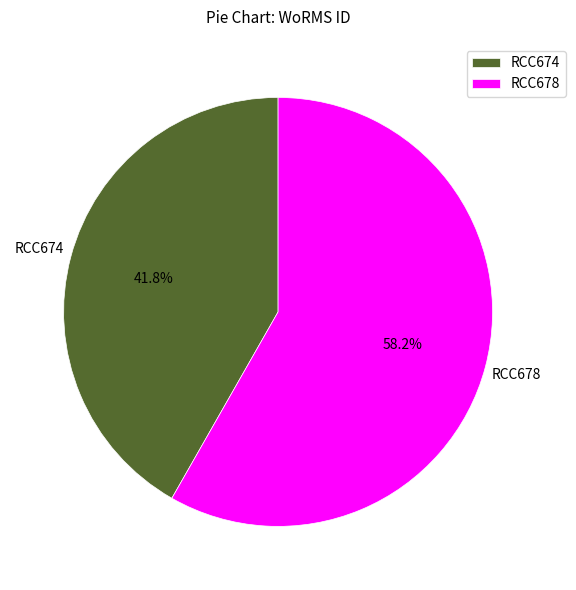

To the nearest percent, what is the combined percentage of RCC674 and RCC678?

100%